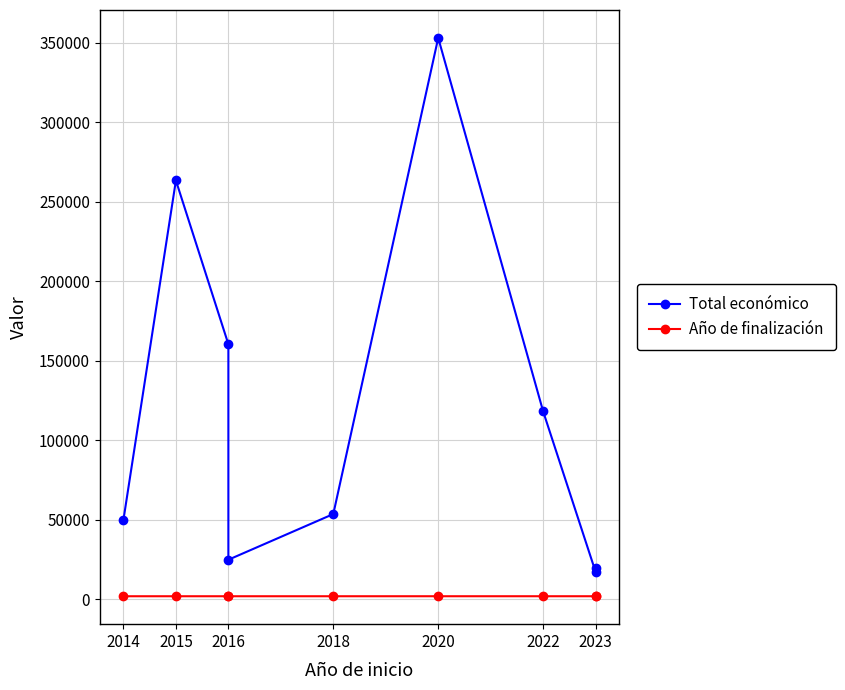

Which series has the largest range (max minus min)?

Total económico